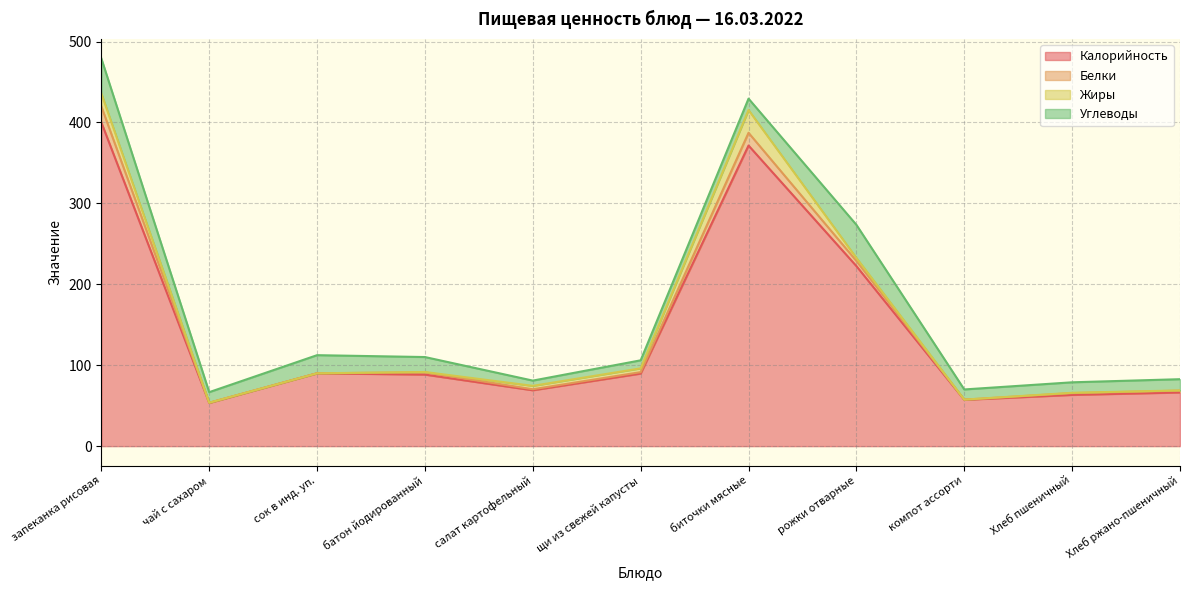

How many data points in Белки are above 90?

5